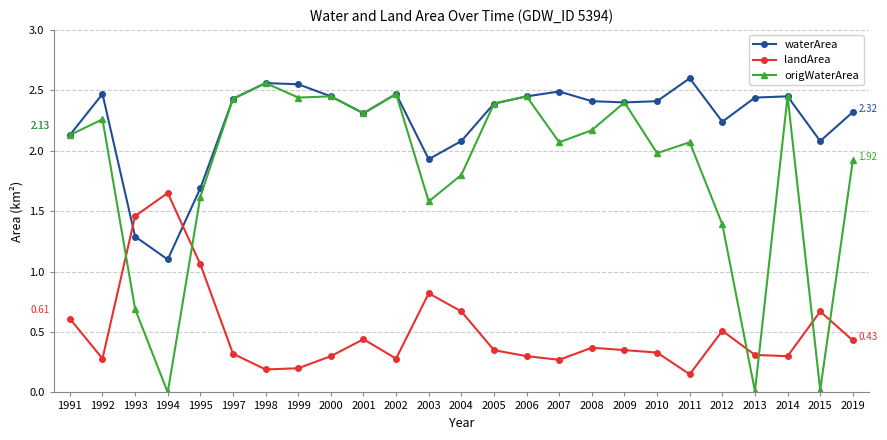

At which label does waterArea first exceed 2?

1991